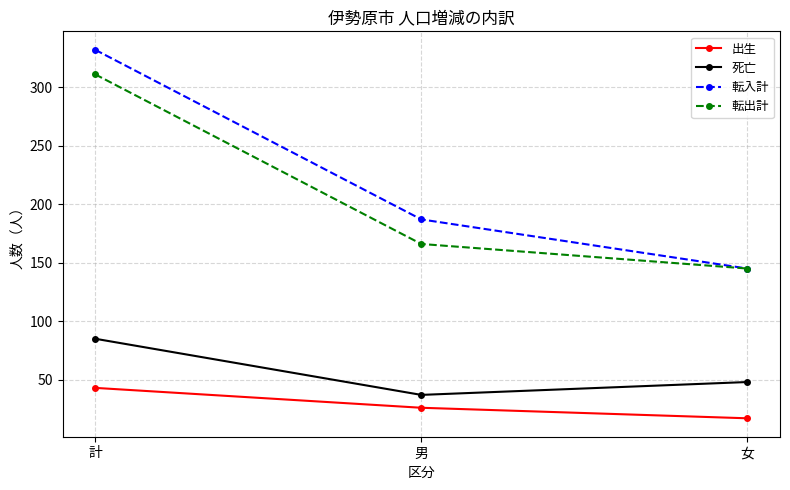

How many values in the 転出計 series are below 166?

1